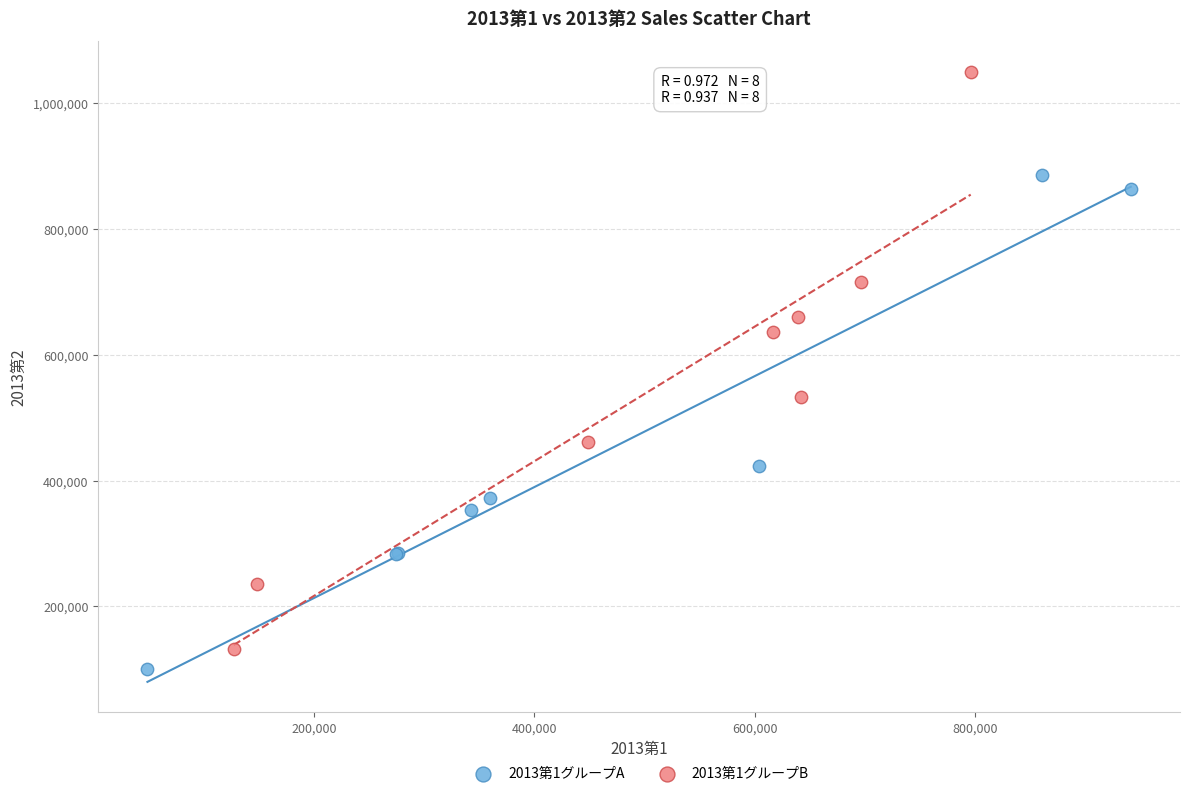

Which series contains the highest Y value?

2013第1グループB